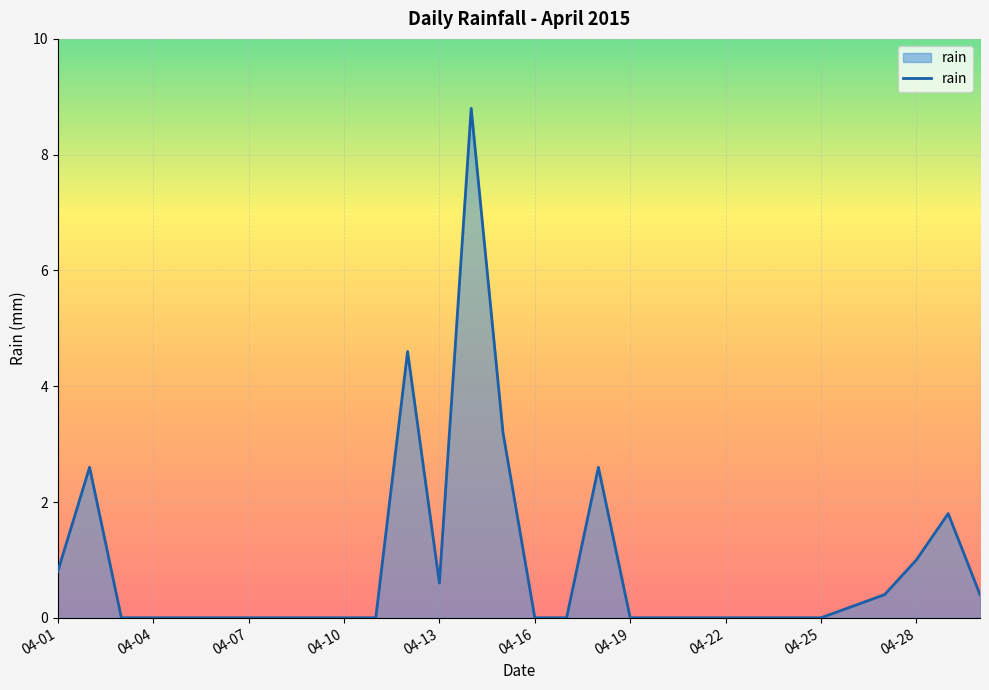

What is the maximum value shown in the chart?

8.8